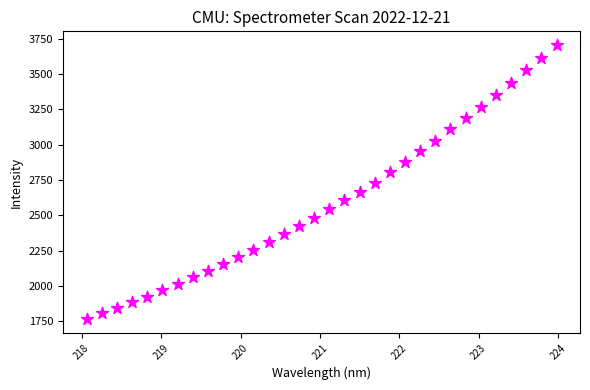

What is the range of Y values (max minus min)?

1942.2